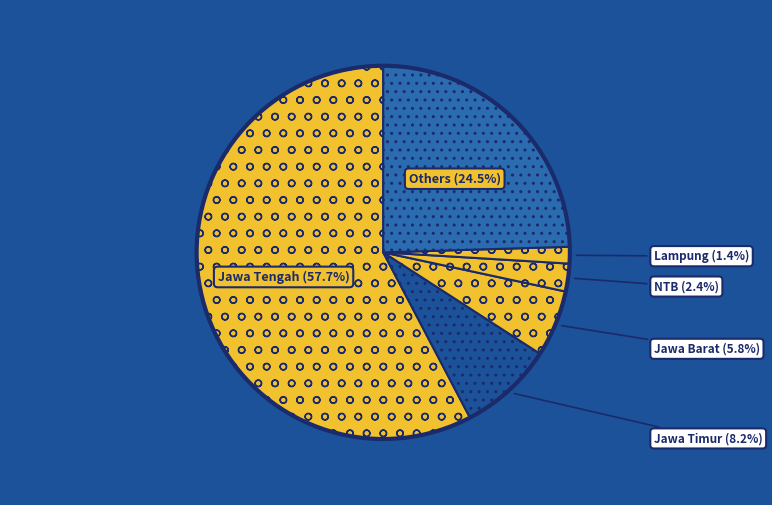

Count the number of slices in the pie.

6